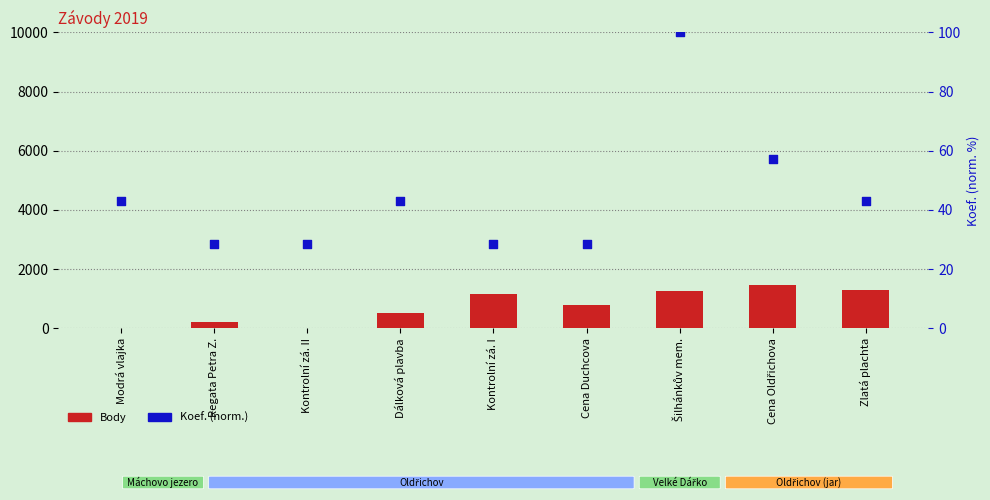

Which series contains the lowest Y value?

Body